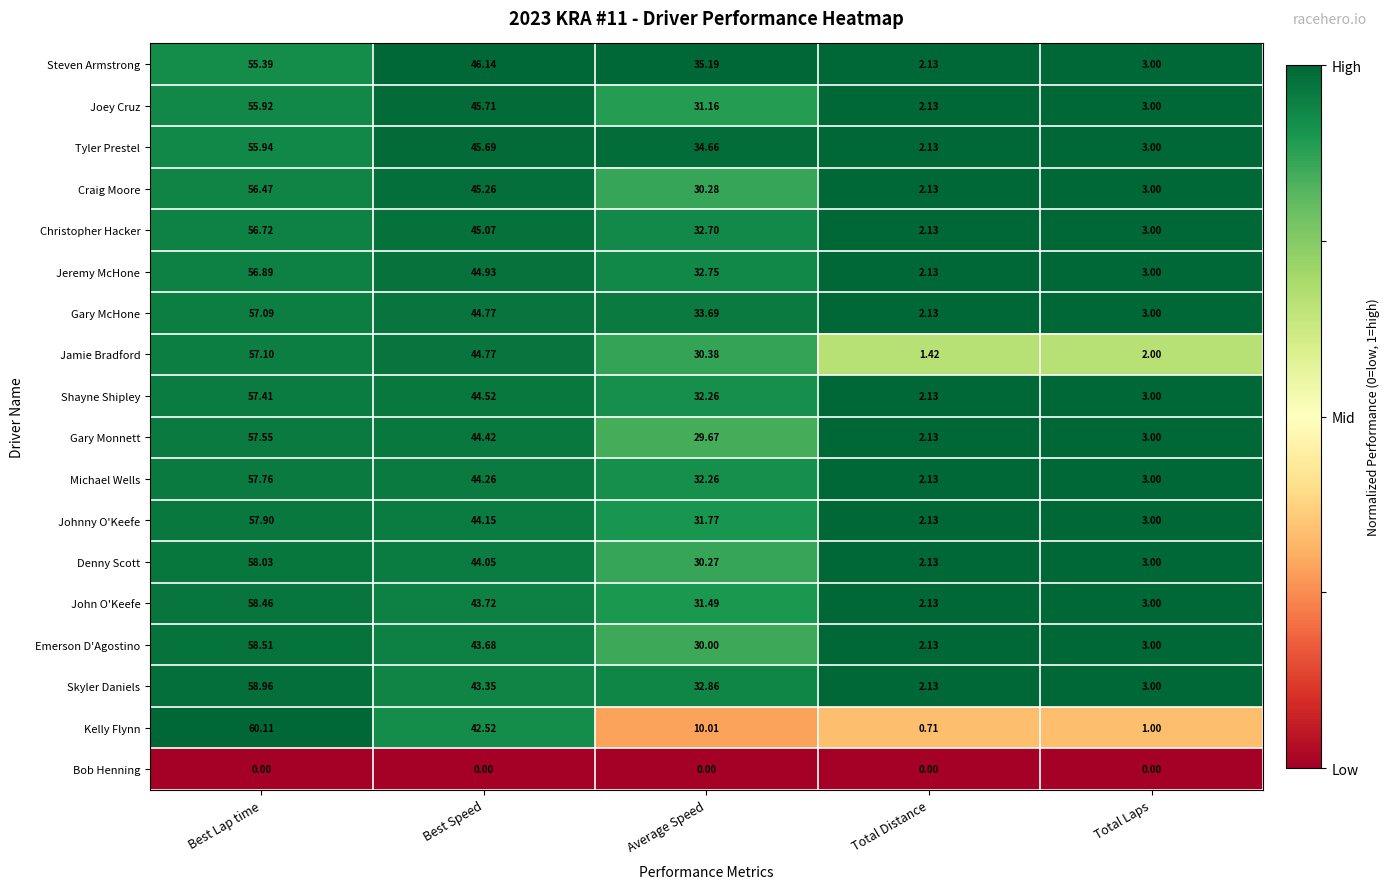

Which series has the largest range (max minus min)?

Kelly Flynn